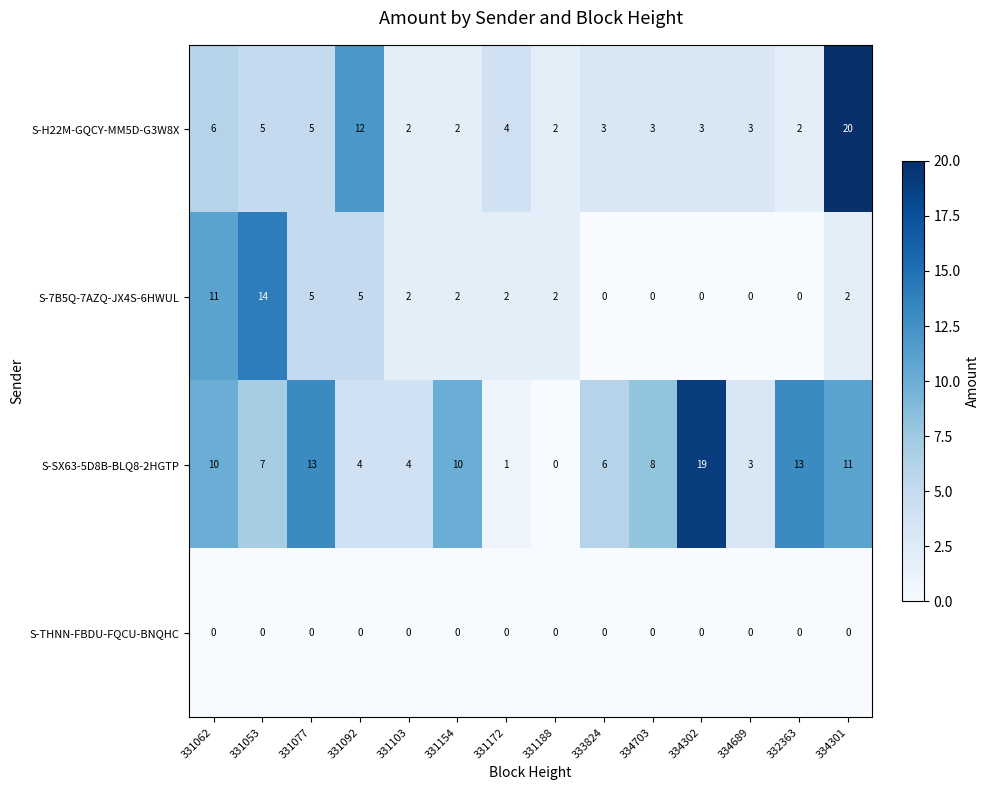

What is the approximate value of S-H22M-GQCY-MM5D-G3W8X at 334689, to the nearest 5?

5